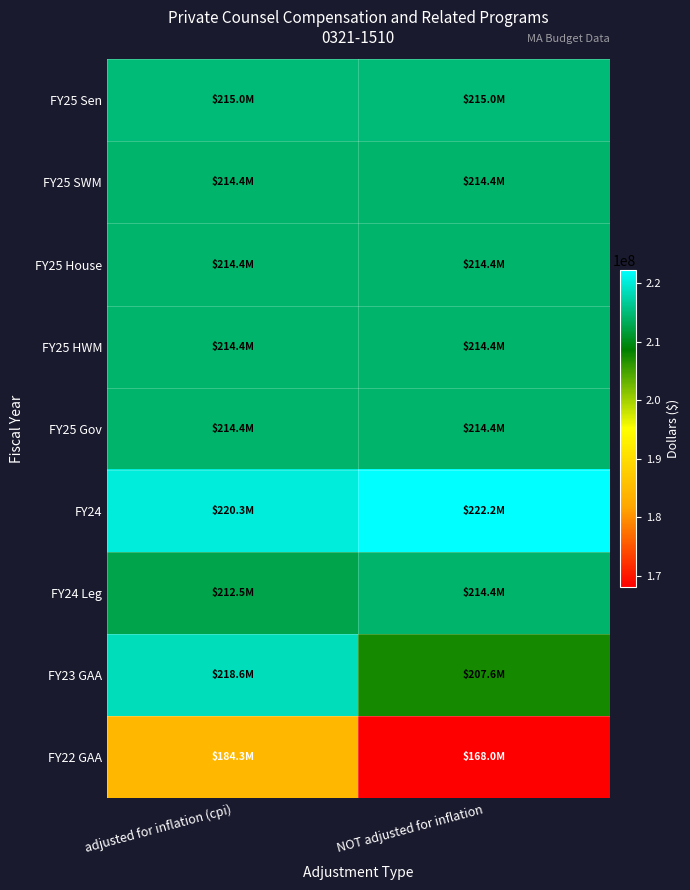

Count the number of categories in the chart.

2